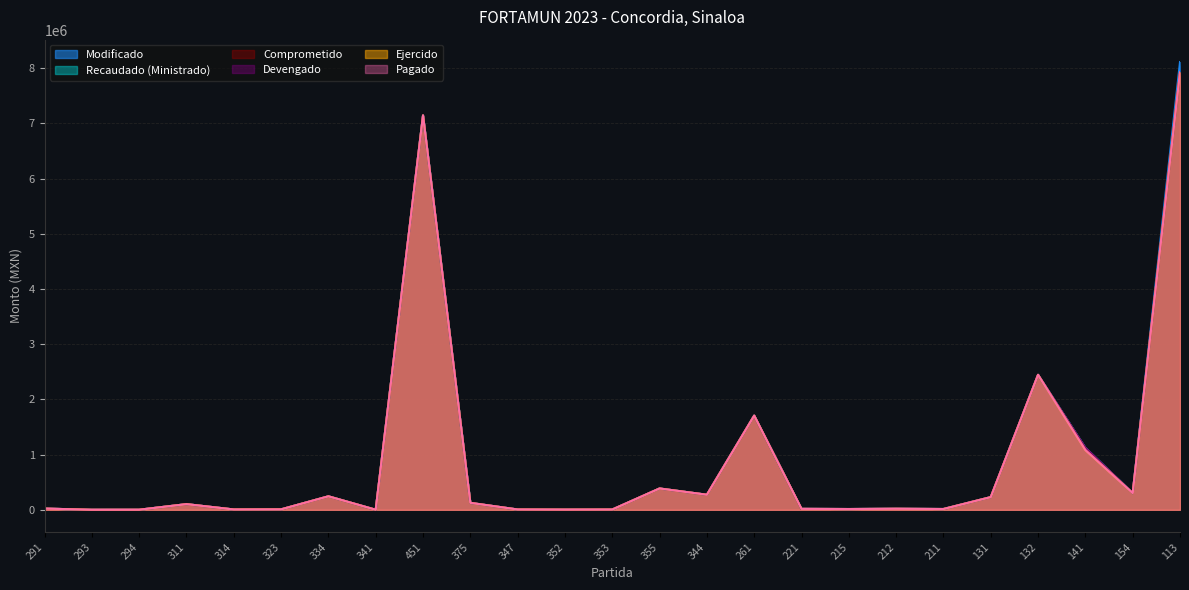

Reading left to right, what are all the values shown in this chart?

Modificado: 22030.7	696.0	1381.6	102366.0	6066.0	8120.0	244199.3	954.1	7142921.5	125670.3	5713.0	3460.2	4976.4	386183.7	272846.8	1705467.8	17076.7	14059.2	18734.0	14213.8	229605.0	2444304.5	1123516.9	302464.1	8109253.9
Recaudado (Ministrado): 22030.7	696.0	1381.6	102366.0	6066.0	8120.0	244199.3	954.1	7142921.5	125670.3	5713.0	3460.2	4976.4	386183.7	272846.8	1705467.8	17076.7	14059.2	18734.0	14213.8	229605.0	2444304.5	1120708.7	302464.1	7920964.2
Comprometido: 22030.7	696.0	1381.6	102366.0	6066.0	8120.0	244199.3	954.1	7142921.5	125670.3	5713.0	3460.2	4976.4	386183.7	272846.8	1705467.8	17076.7	14059.2	18734.0	14213.8	229605.0	2444304.5	1120708.7	302464.1	7920964.2
Devengado: 22030.7	696.0	1381.6	102366.0	6066.0	8120.0	244199.3	954.1	7142921.5	125670.3	5713.0	3460.2	4976.4	386183.7	272846.8	1705467.8	17076.7	14059.2	18734.0	14213.8	229605.0	2444304.5	1120708.7	302464.1	7920964.2
Ejercido: 22030.7	696.0	1381.6	102366.0	6066.0	8120.0	244199.3	954.1	7142921.5	125670.3	5713.0	3460.2	4976.4	386183.7	272846.8	1705467.8	17076.7	14059.2	18734.0	14213.8	229605.0	2444304.5	1081443.3	302464.1	7920964.2
Pagado: 22030.7	696.0	1381.6	102366.0	6066.0	8120.0	244199.3	954.1	7142921.5	125670.3	5713.0	3460.2	4976.4	386183.7	272846.8	1705467.8	17076.7	14059.2	18734.0	14213.8	229605.0	2444304.5	1081443.3	302464.1	7920964.2